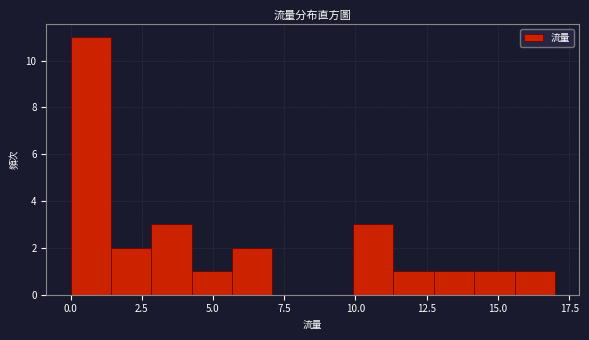

Read against the x-axis, roughly where is the centre of the tallest bar?

0.5